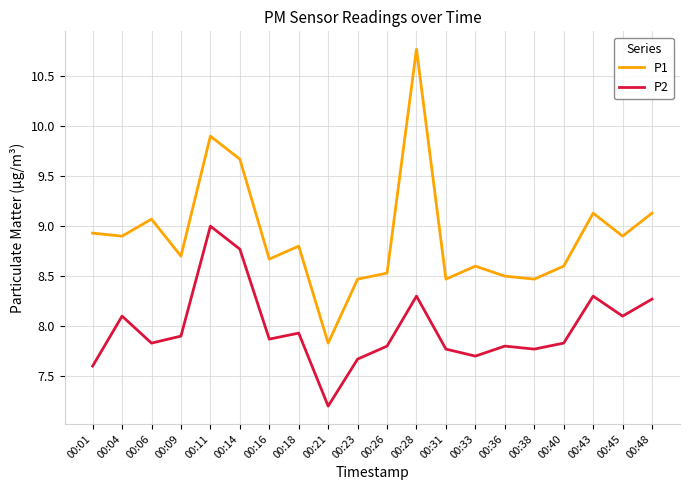

What is the difference between the maximum and minimum values in the P1 series?

2.9